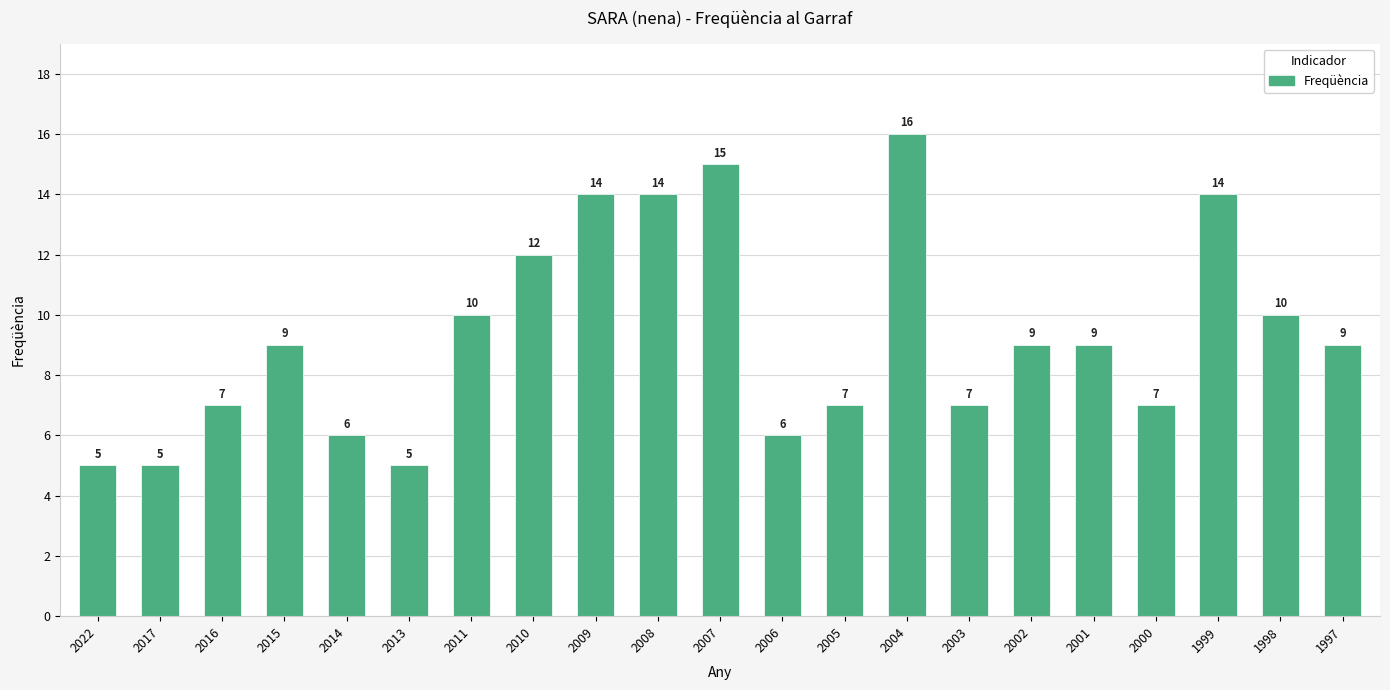

Reading right to left, what are all the values shown in this chart?

1997=9	1998=10	1999=14	2000=7	2001=9	2002=9	2003=7	2004=16	2005=7	2006=6	2007=15	2008=14	2009=14	2010=12	2011=10	2013=5	2014=6	2015=9	2016=7	2017=5	2022=5